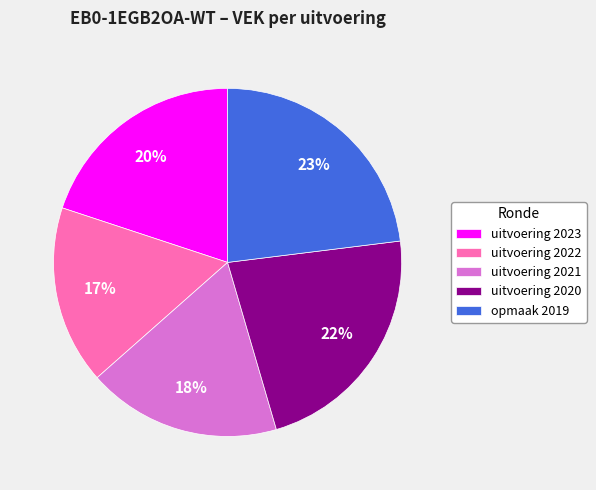

What is the ratio of the value at uitvoering 2021 to the value at opmaak 2019?

0.8